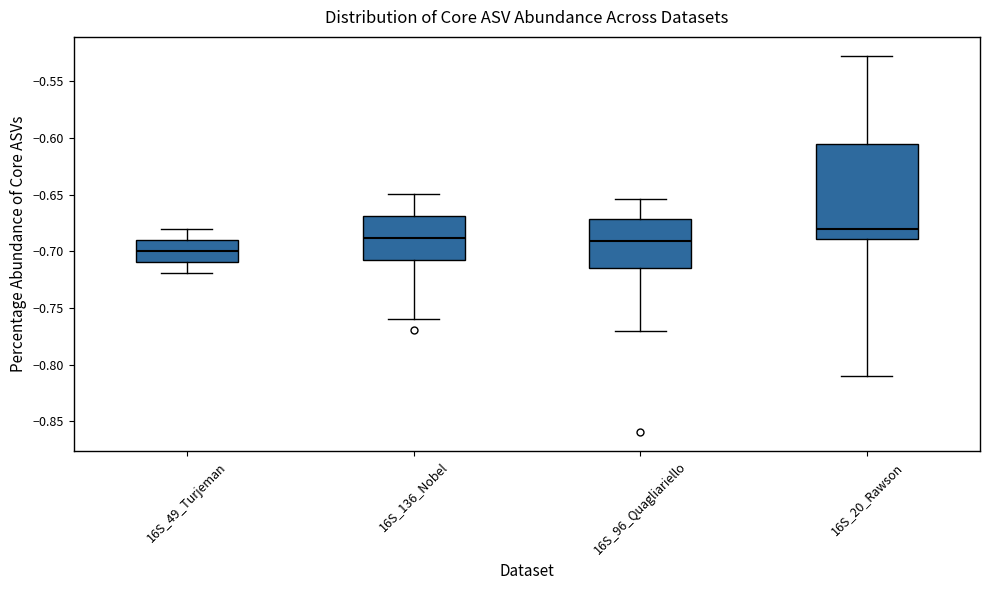

Which box's median line is the lowest?

16S_49_Turjeman